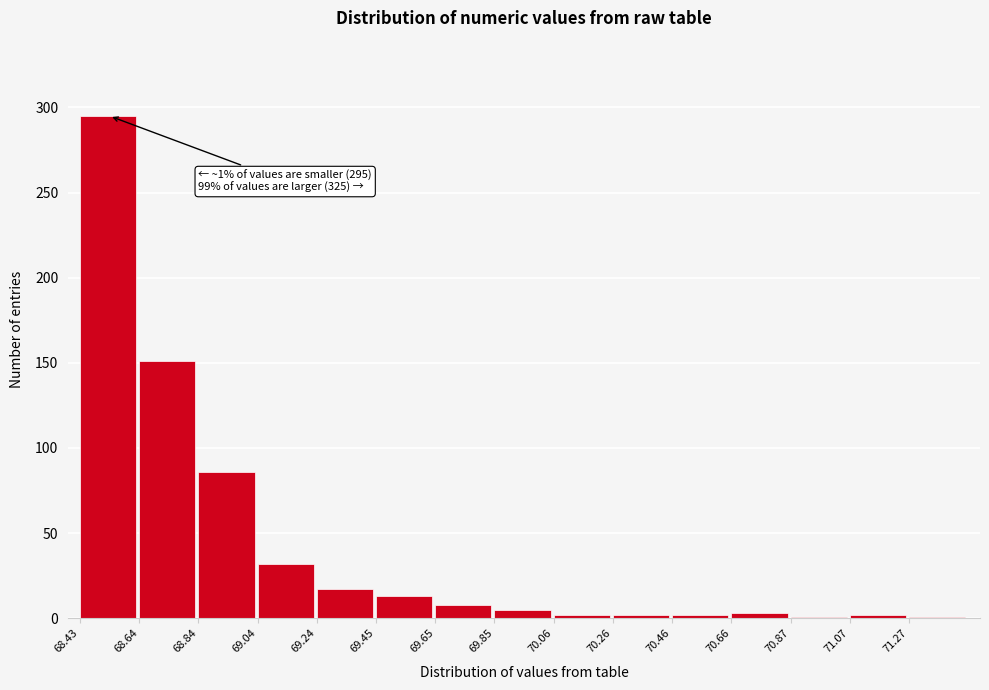

Over which range of the x-axis is the bar tallest?

68.45 to 68.65